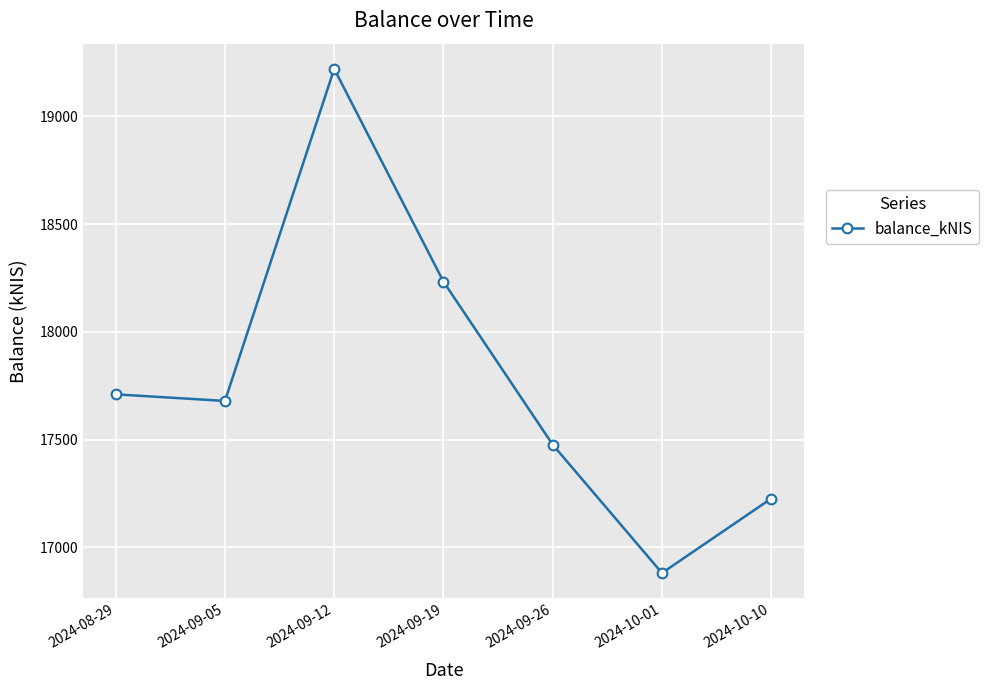

The value at 2024-10-01 is 26254.3. True or false?

False